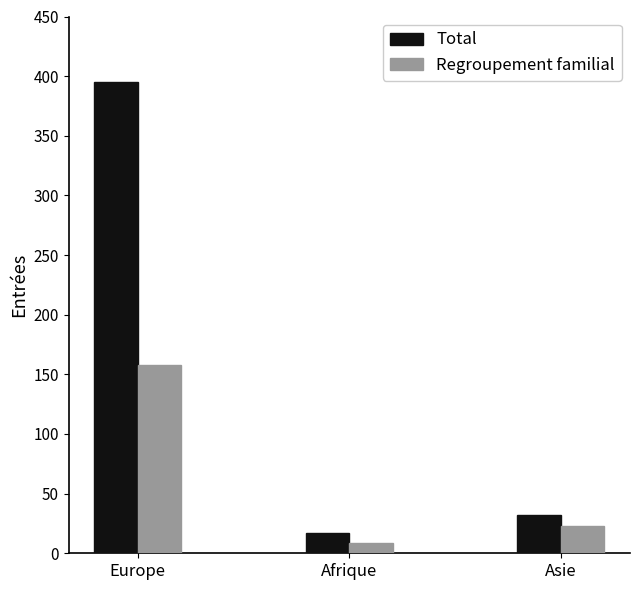

At which label is Total closest to 206?

Asie